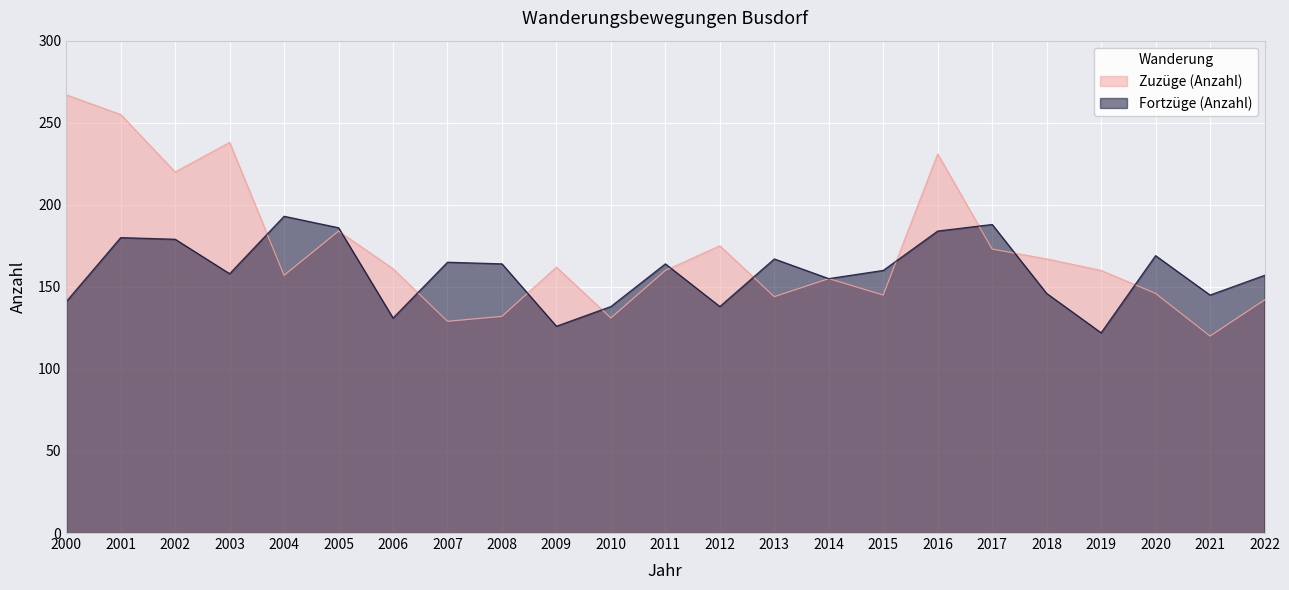

Which series has the widest spread of values?

Zuzüge (Anzahl)